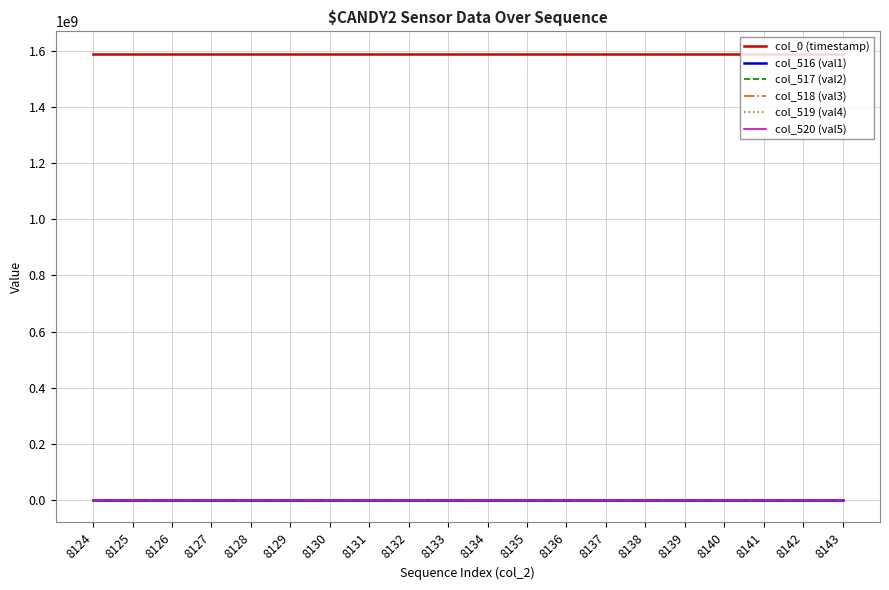

Does the chart have visible grid lines?

Yes